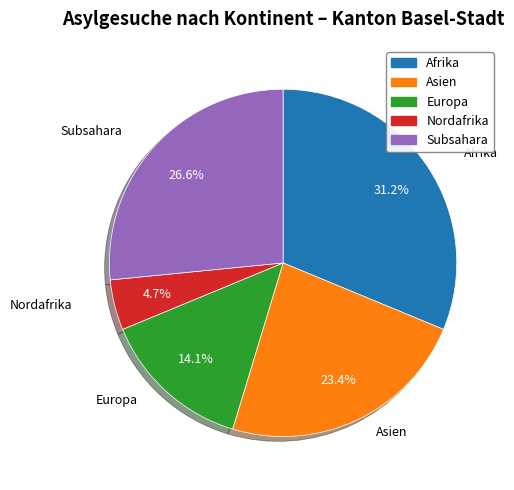

Is it true that Nordafrika is 5% of the pie?

True